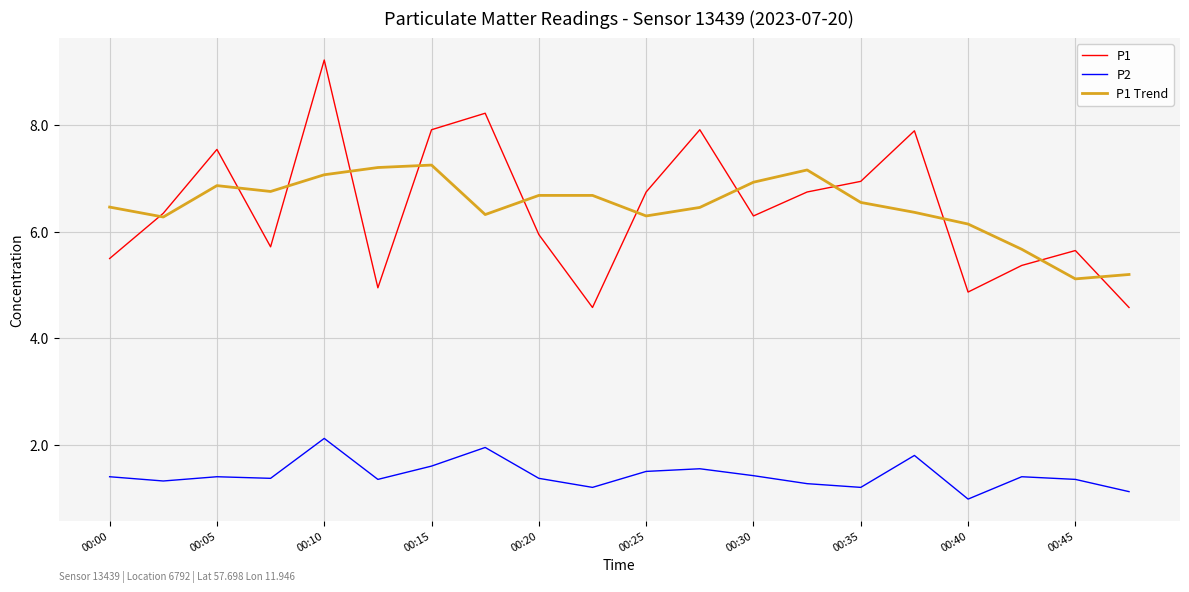

True or false: P1 Trend and P2 cross at least once.

False